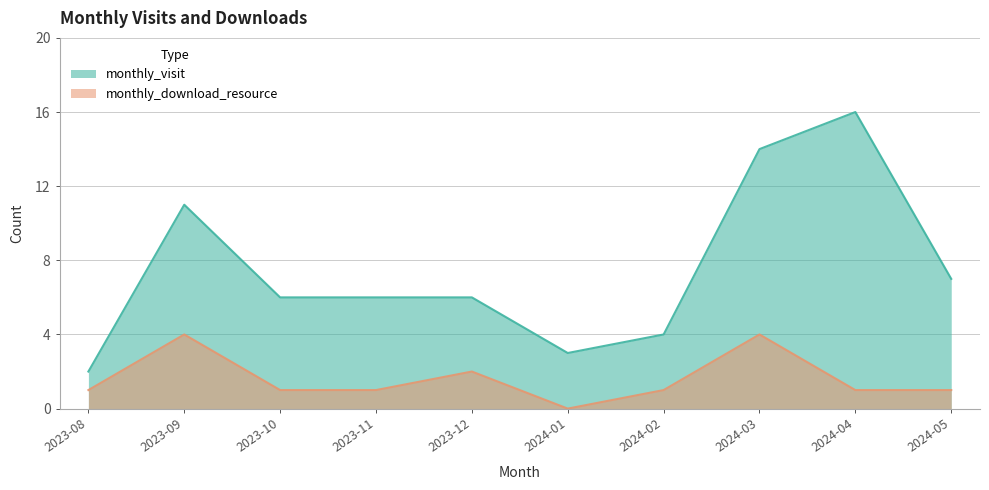

Reading right to left, list all the values displayed in this chart.

monthly_visit: 2024-05=7	2024-04=16	2024-03=14	2024-02=4	2024-01=3	2023-12=6	2023-11=6	2023-10=6	2023-09=11	2023-08=2
monthly_download_resource: 2024-05=1	2024-04=1	2024-03=4	2024-02=1	2024-01=0	2023-12=2	2023-11=1	2023-10=1	2023-09=4	2023-08=1